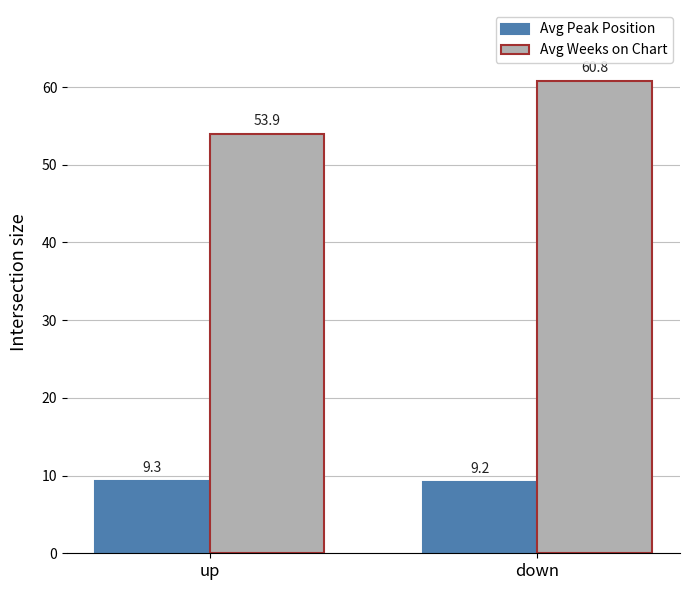

Reading right to left, list all the values displayed in this chart.

Avg Peak Position: 9.2	9.3
Avg Weeks on Chart: 60.8	53.9